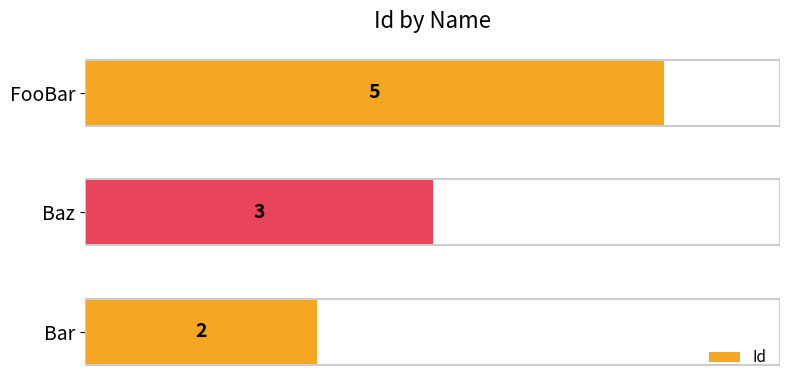

Which category has the highest value across all series?

FooBar